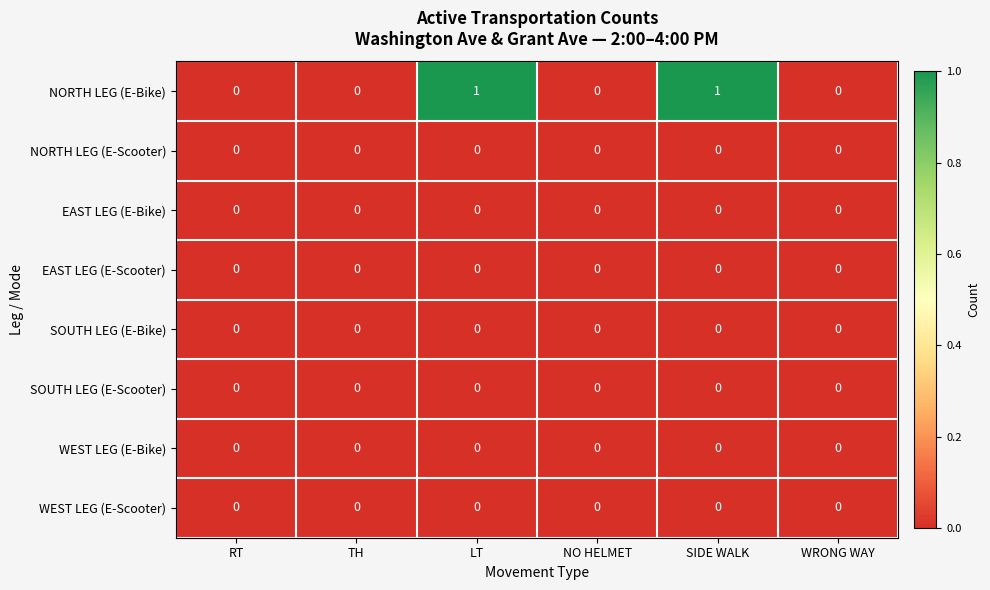

Count the NORTH LEG (E-Bike) values in the range 0 to 1.

6